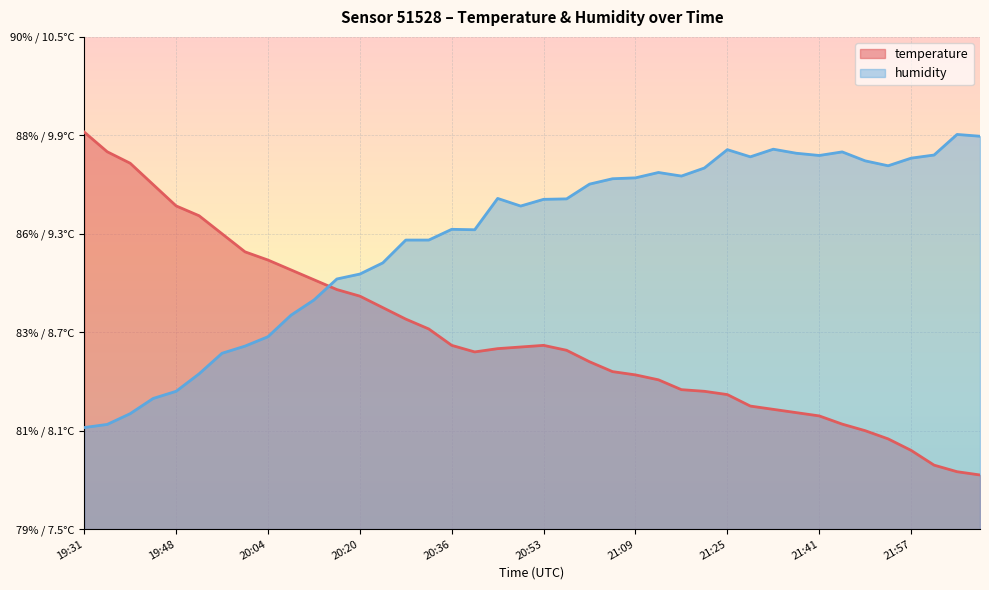

What is the total value across all series at 21:49?

94.8